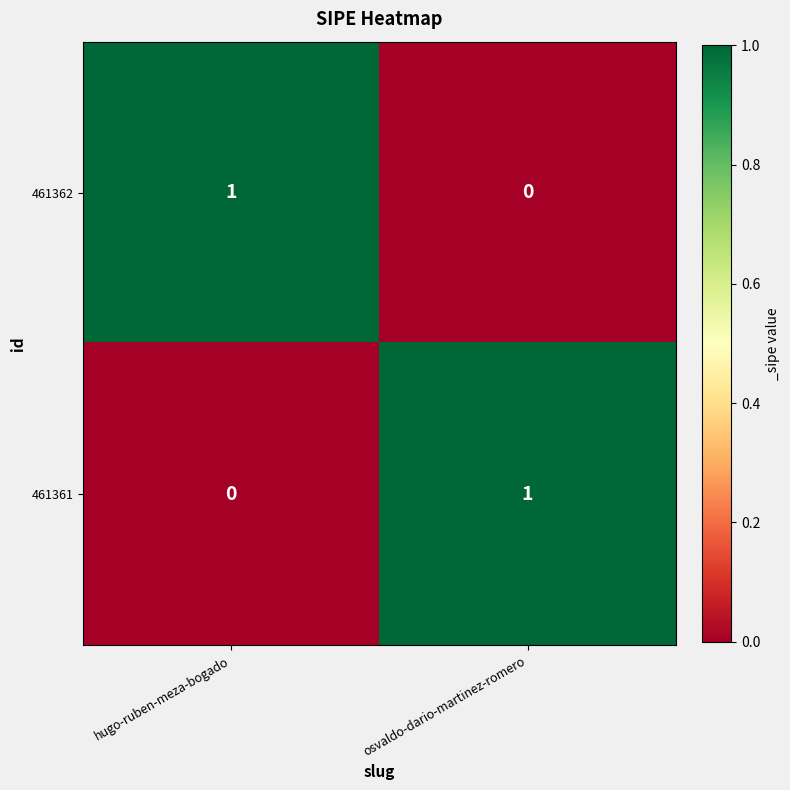

What is the total value across all series at hugo-ruben-meza-bogado?

1